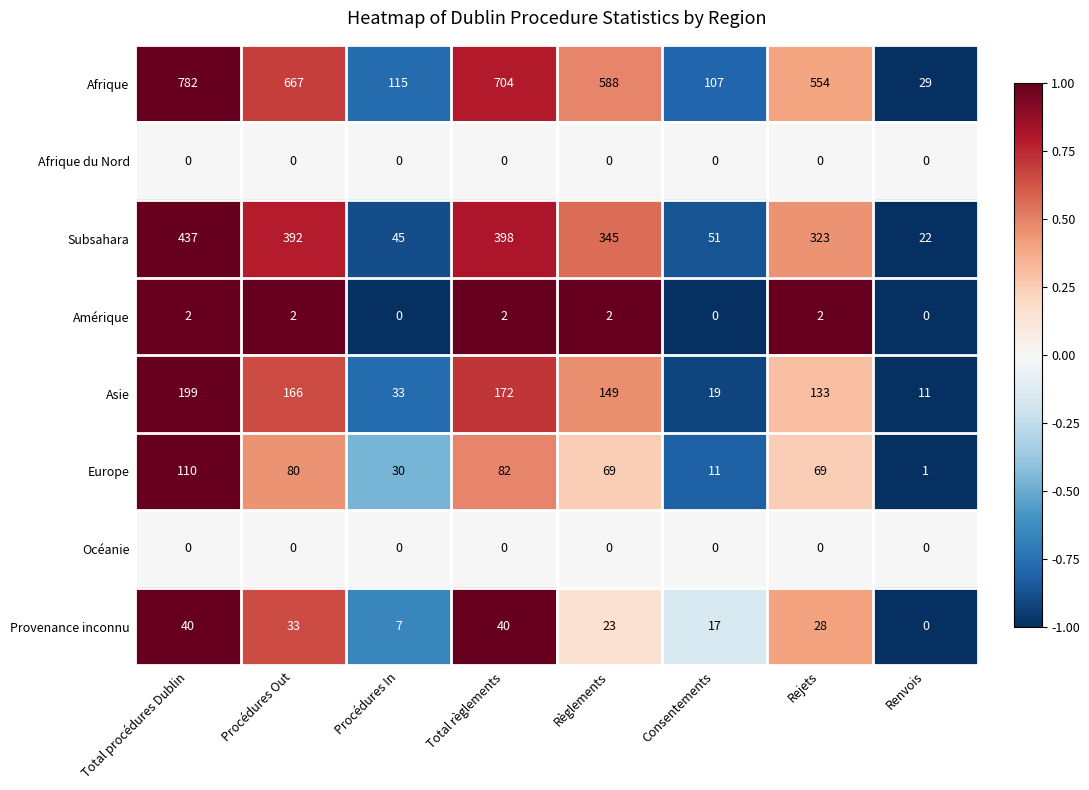

Which series has the largest total across all categories?

Afrique